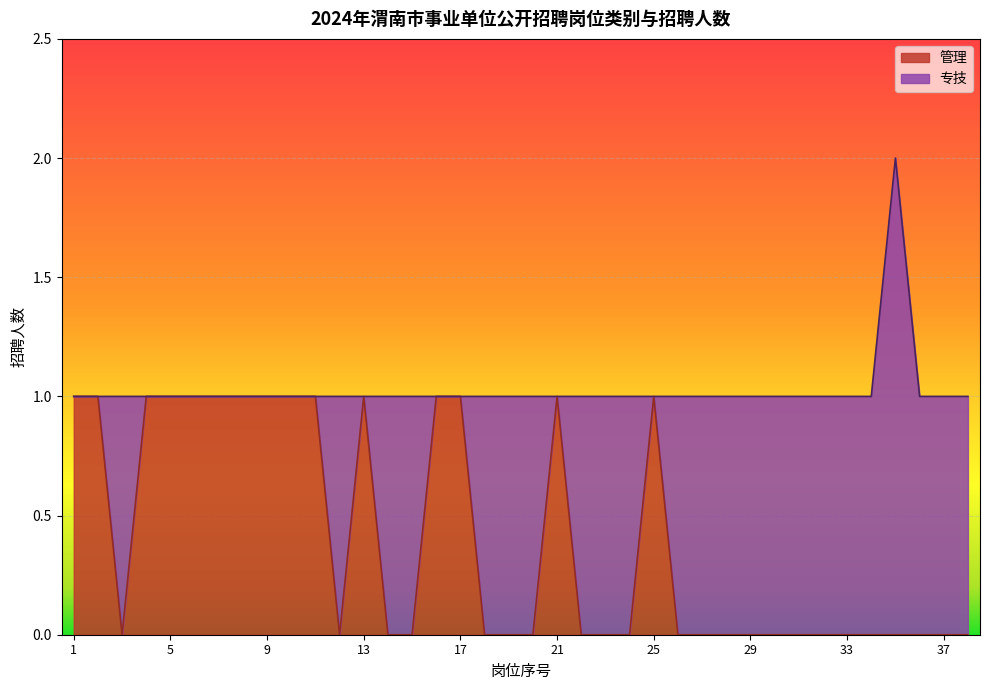

At which category does the data reach its first local peak?

13